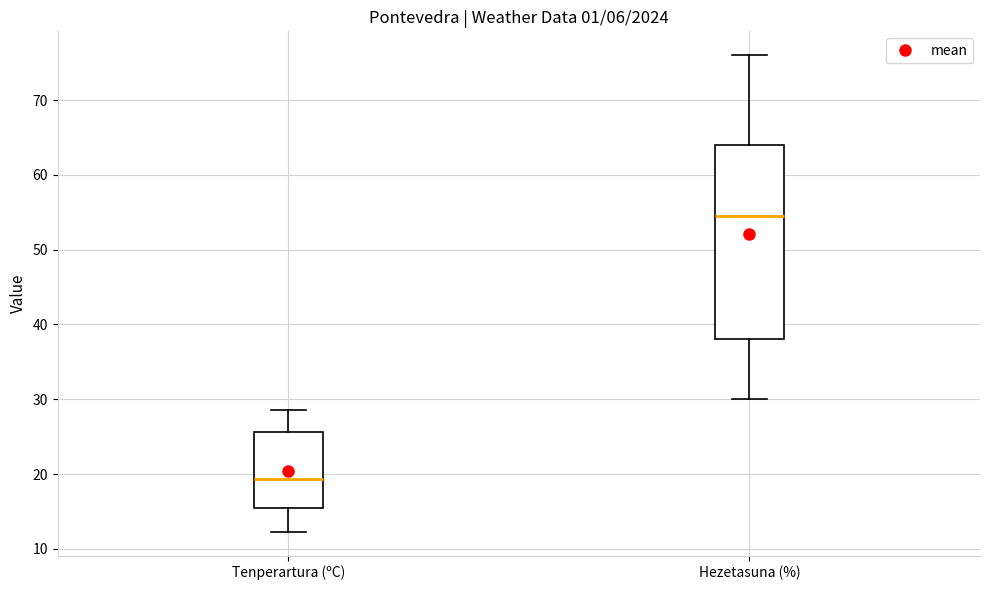

Where is the lower edge of the box for Tenperartura (ºC) on the y-axis? The values are not printed on the chart, so give them approximately, as read against the axis.

15